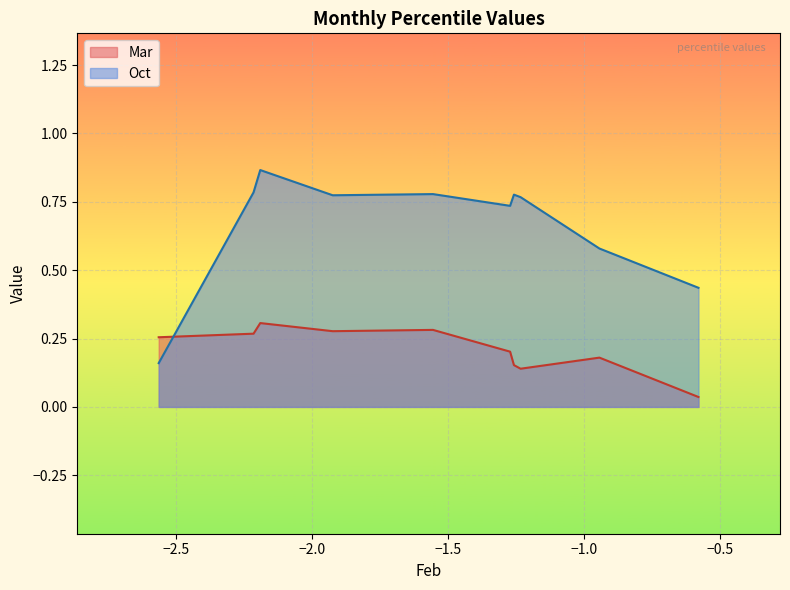

How many lines are shown in the chart?

2